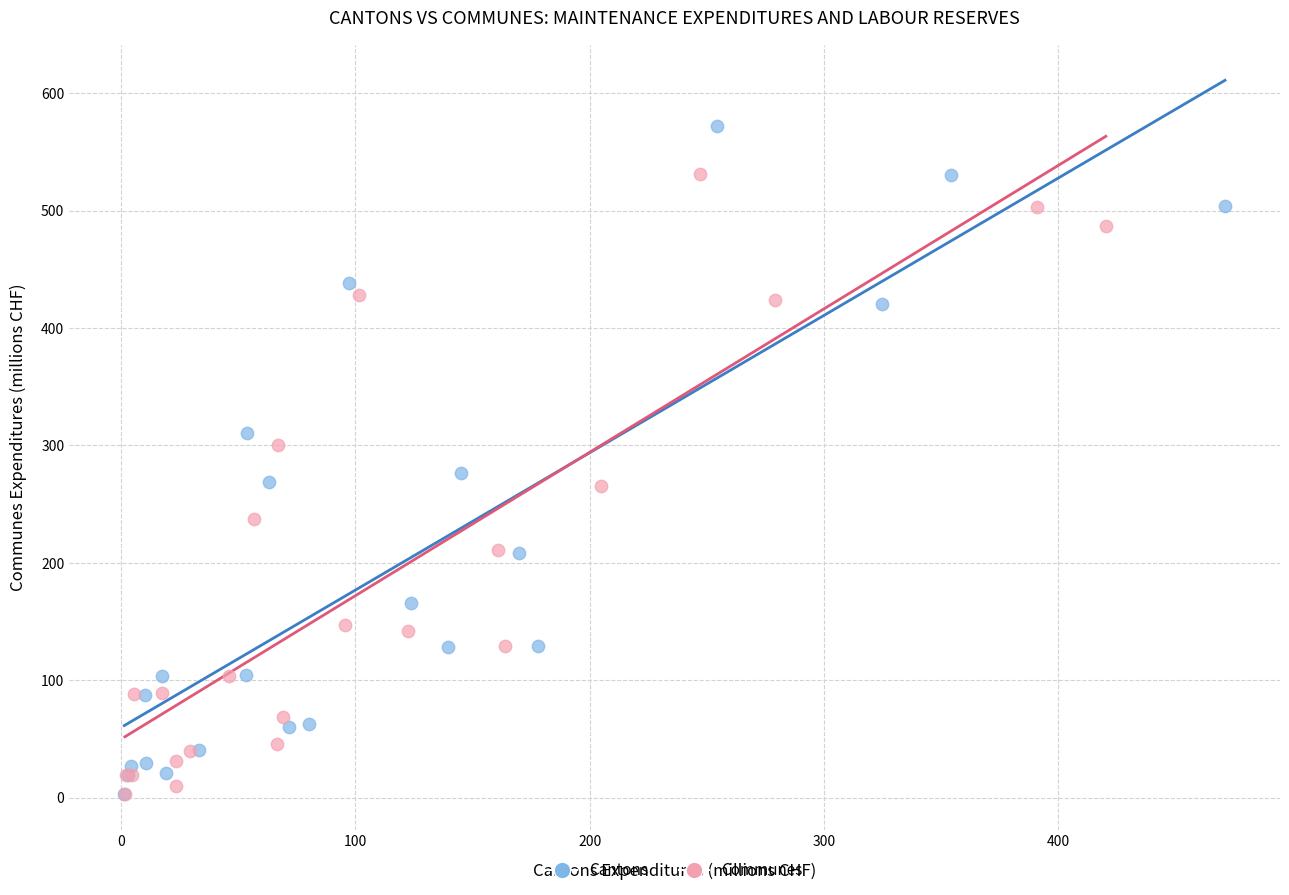

Which series has the widest spread of Y values?

Cantons